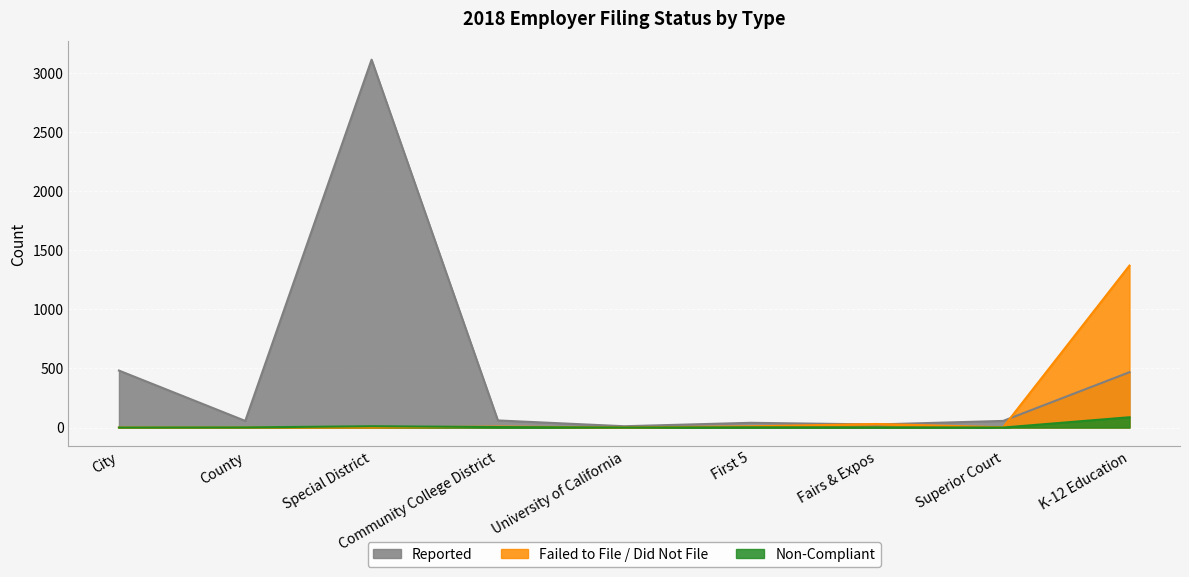

What position from the right is Community College District?

6